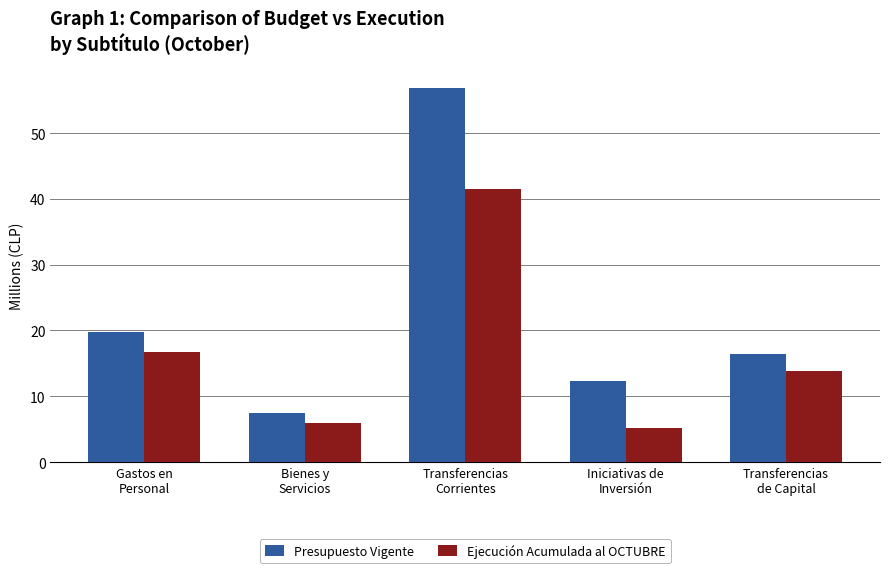

What is the sum of all Ejecución Acumulada al OCTUBRE values?

83.3